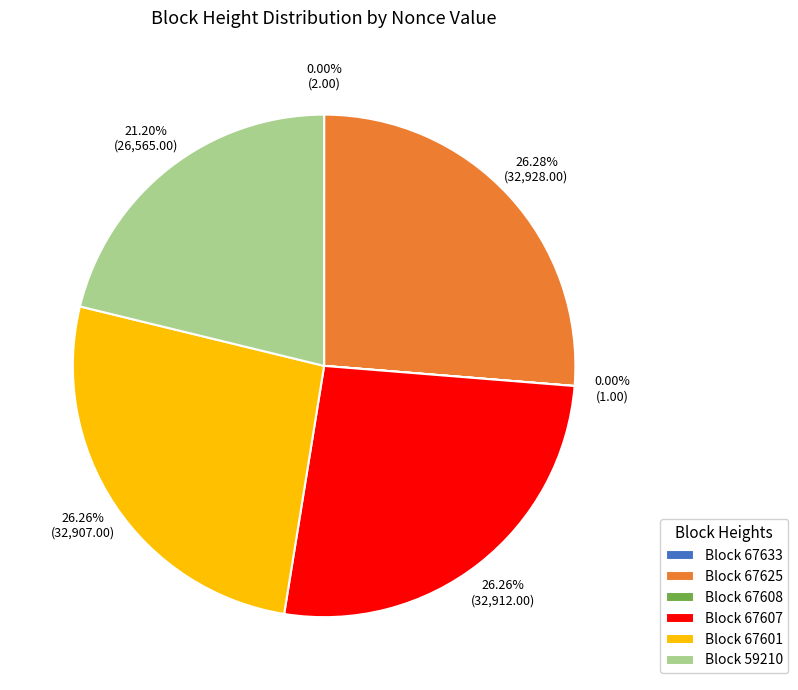

To the nearest percent, what is the difference between the largest and smallest slice percentages?

26%